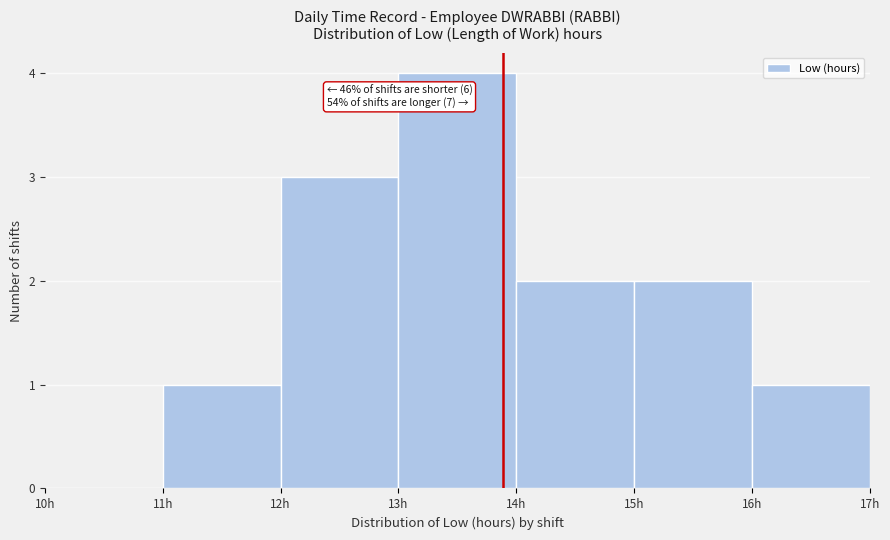

Over which range of the x-axis is the bar tallest?

13 to 14